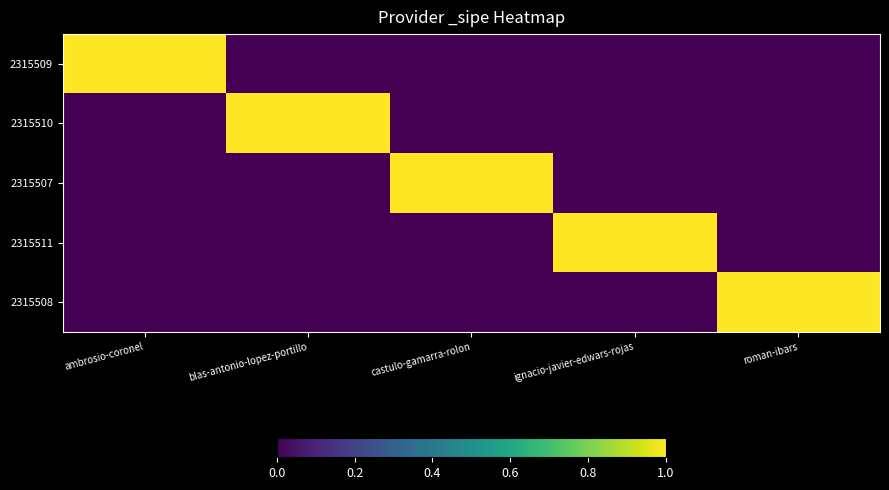

What is the total value across all series at ambrosio-coronel?

1